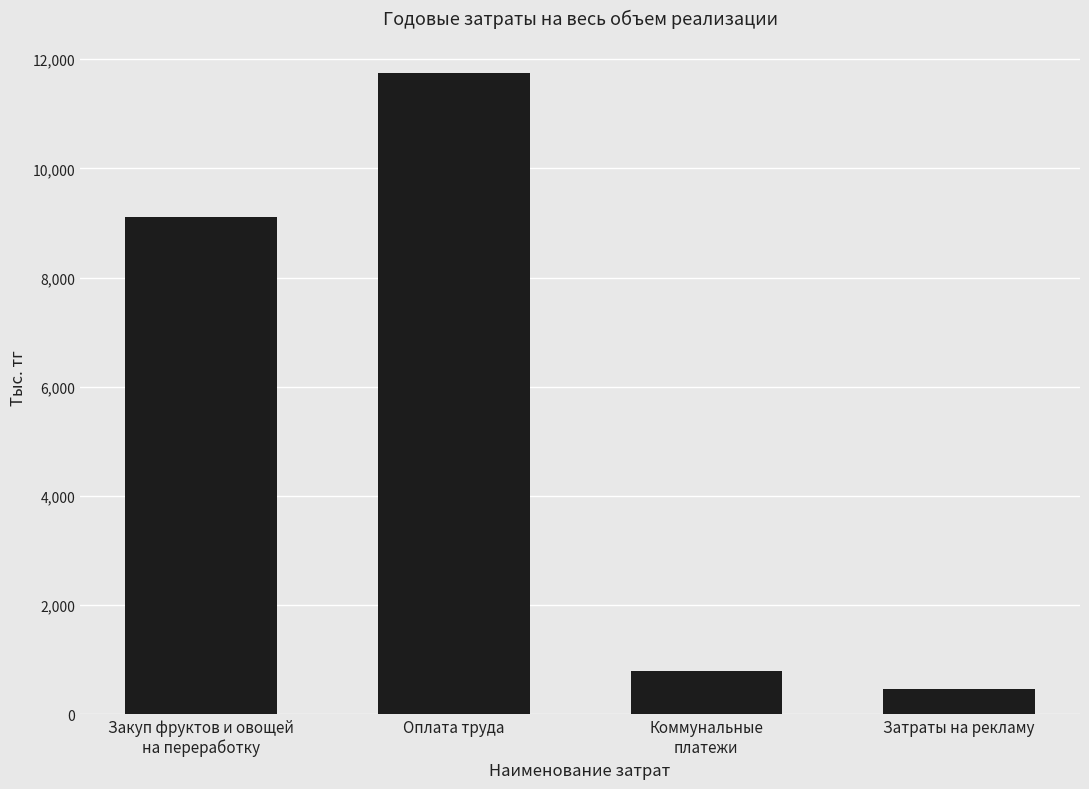

What is the label of the 1st bar from the left?

Закуп фруктов и овощей
на переработку